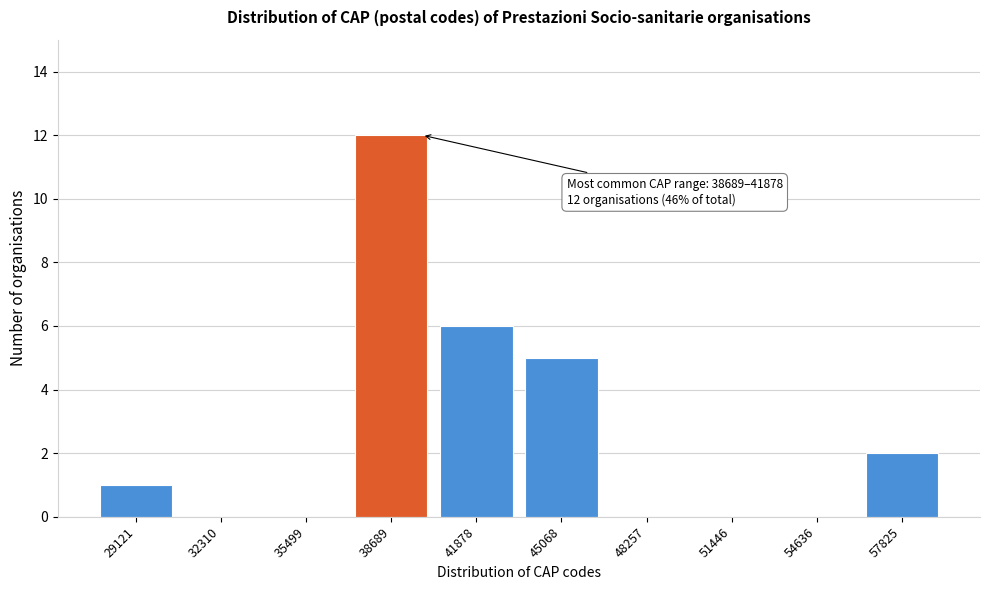

Reading left to right, transcribe all the data shown in this chart.

29121=1	32310=0	35499=0	38689=12	41878=6	45068=5	48257=0	51446=0	54636=0	57825=2